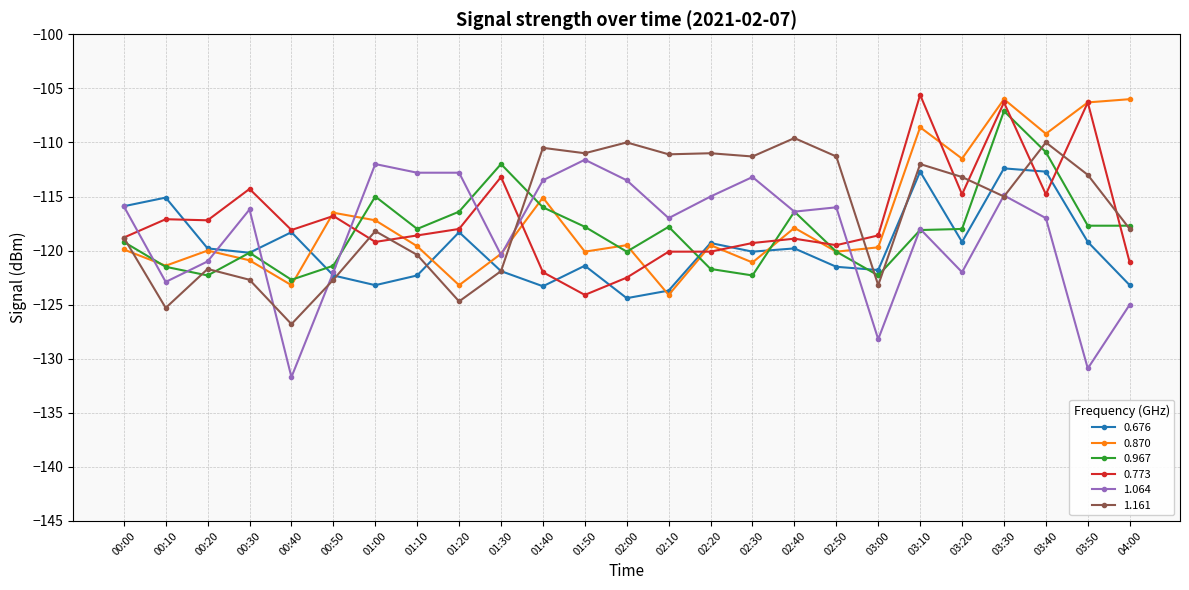

What is the minimum value shown in the chart?

-131.7